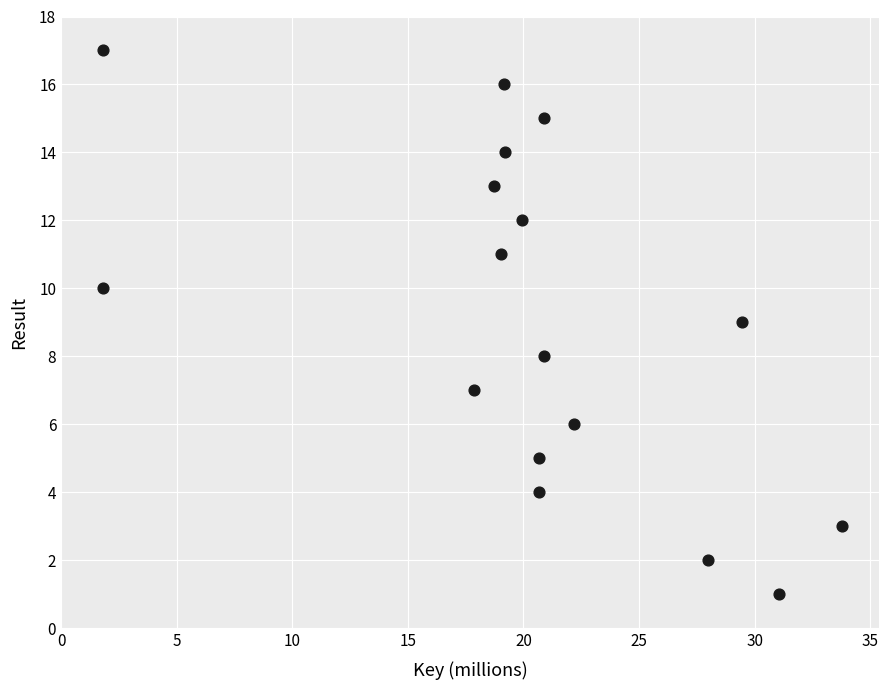

What is the range of Y values (max minus min)?

16